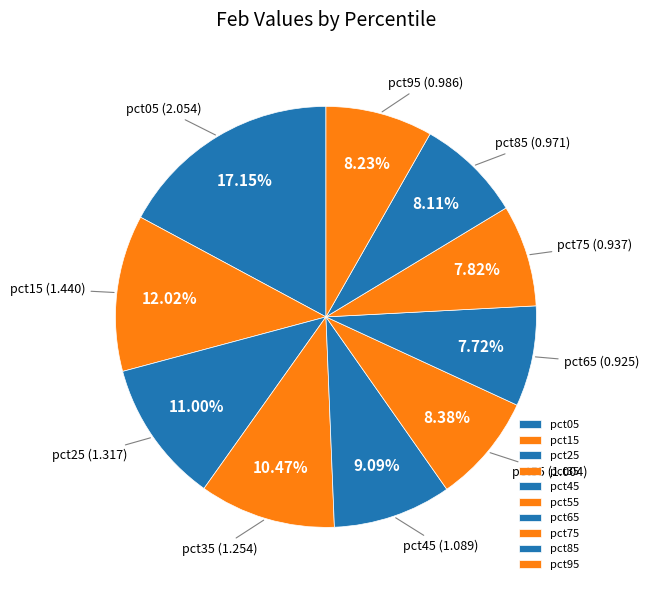

How many slices are in this pie chart?

10